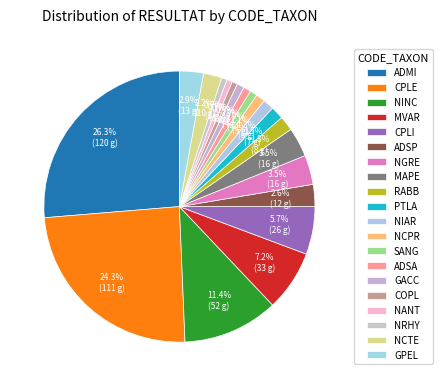

Does COPL account for over 50% of the chart?

No